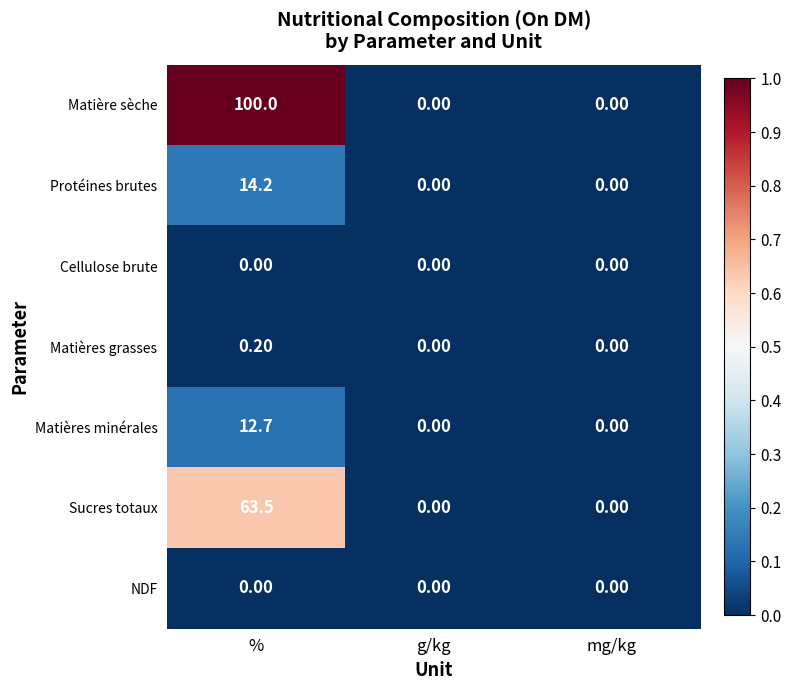

Between % and g/kg, which series saw the biggest shift?

Matière sèche